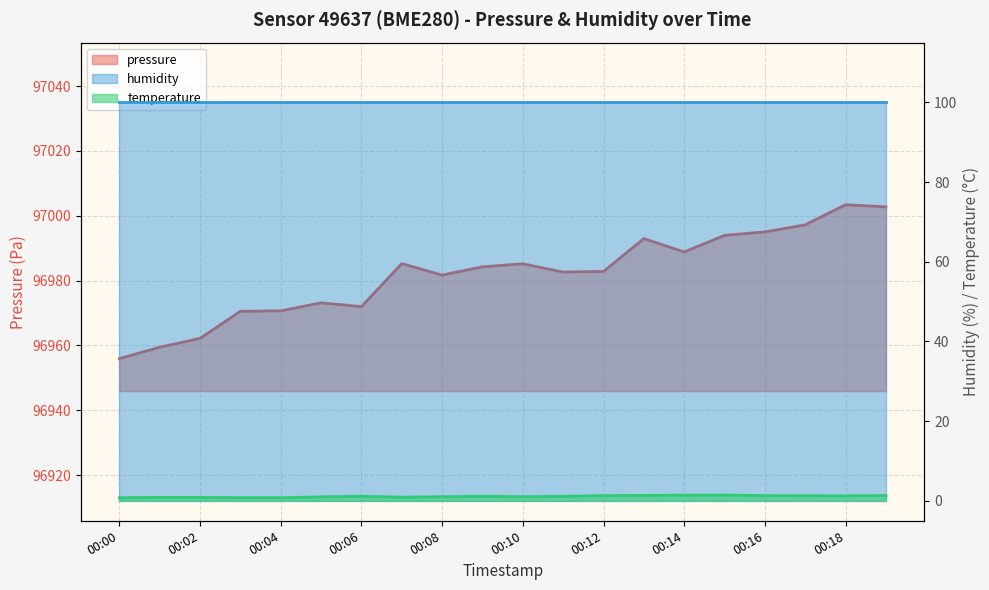

At which category does pressure reach its first local peak?

00:05